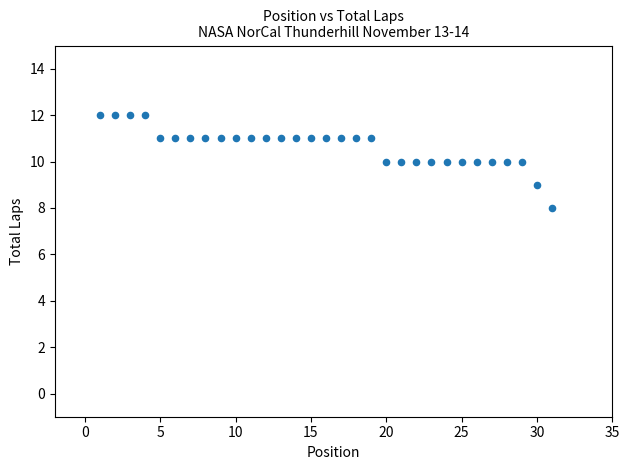

What is the range of Y values (max minus min)?

4